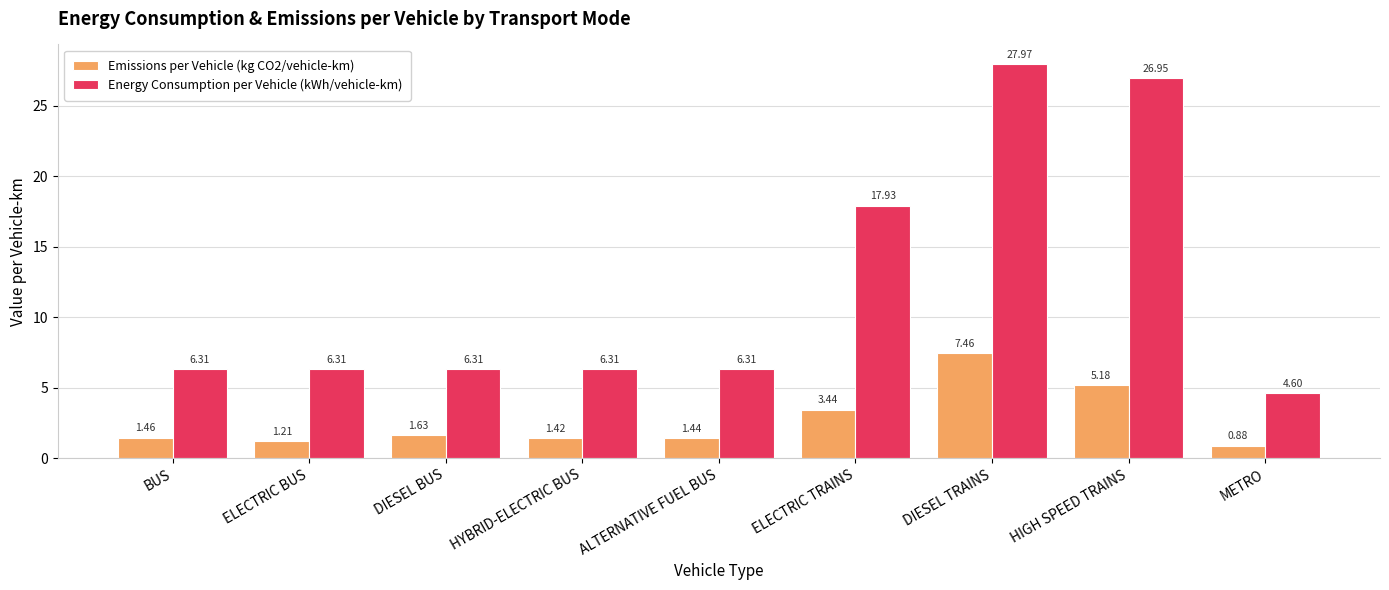

What is the average value of the Energy Consumption per Vehicle (kWh/vehicle-km) series?

12.1